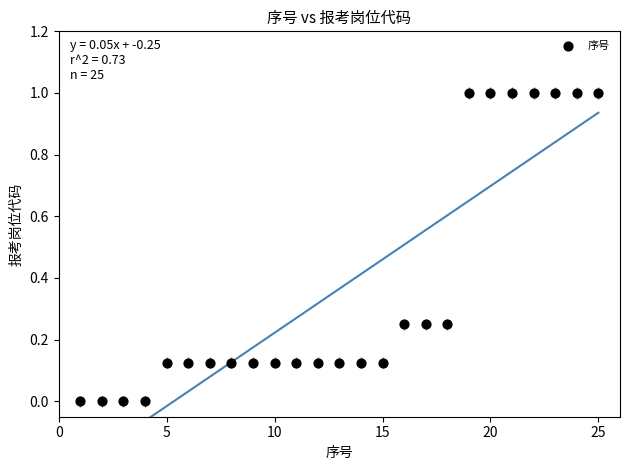

What is the range of X values (max minus min)?

24.0